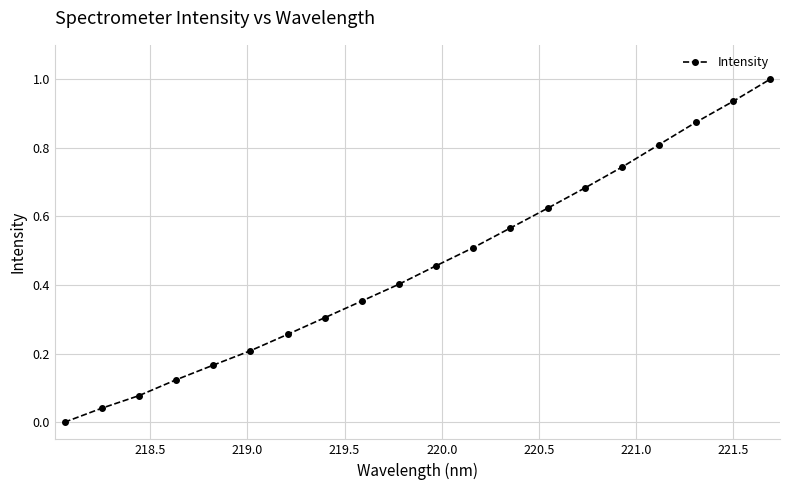

What is the difference between the maximum and minimum values?

1.0